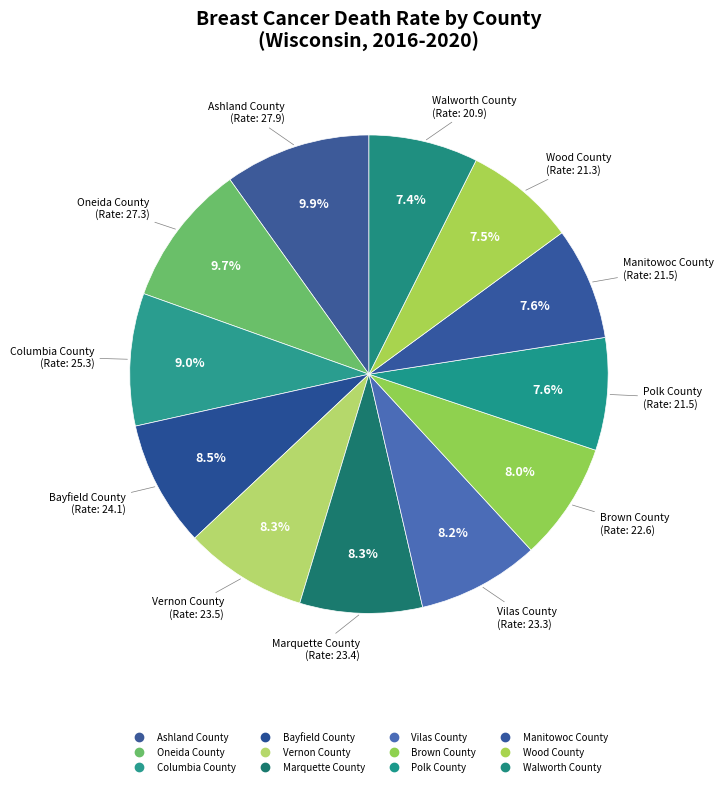

How many segments does this pie chart have?

12